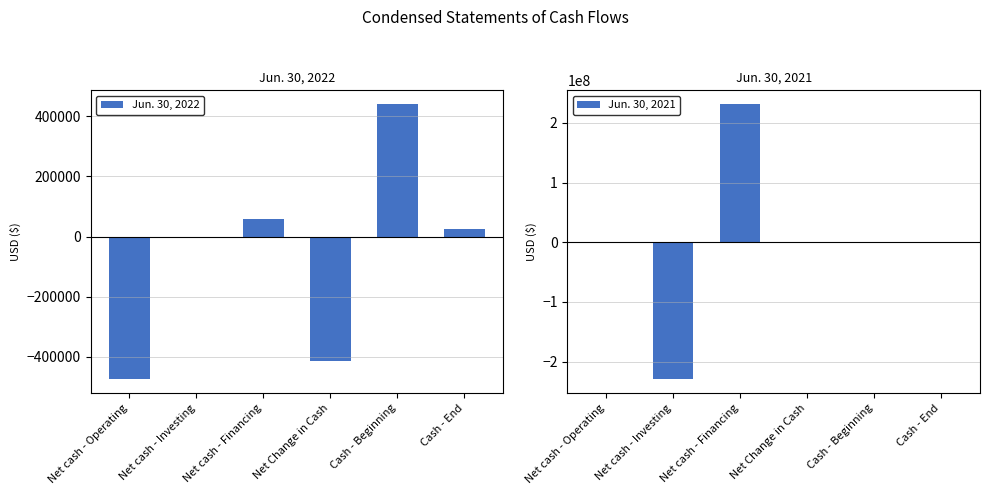

Are the bars horizontal?

No